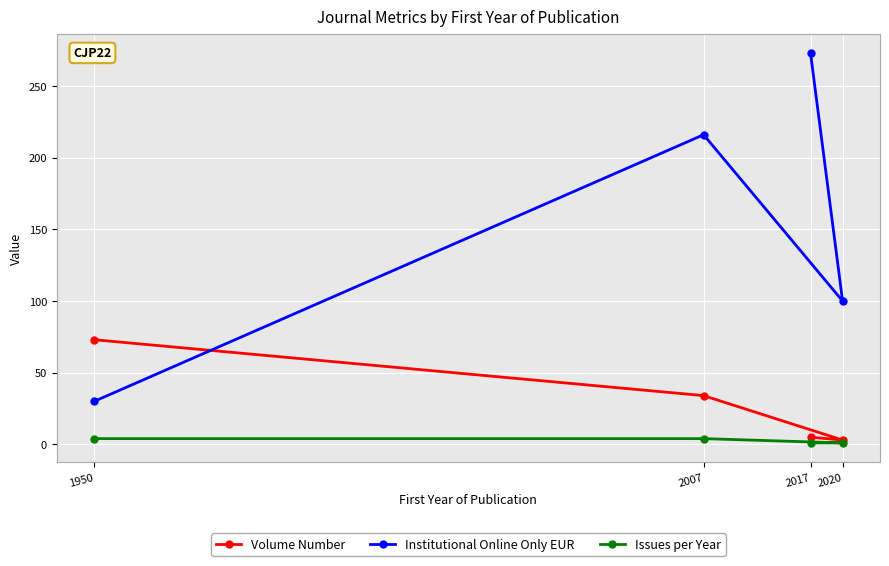

Reading left to right, what are all the values shown in this chart?

Volume Number: 1950=73	2007=34	2017=5	2020=3
Institutional Online Only EUR: 1950=30	2007=216	2017=273	2020=100
Issues per Year: 1950=4	2007=4	2017=1	2020=1